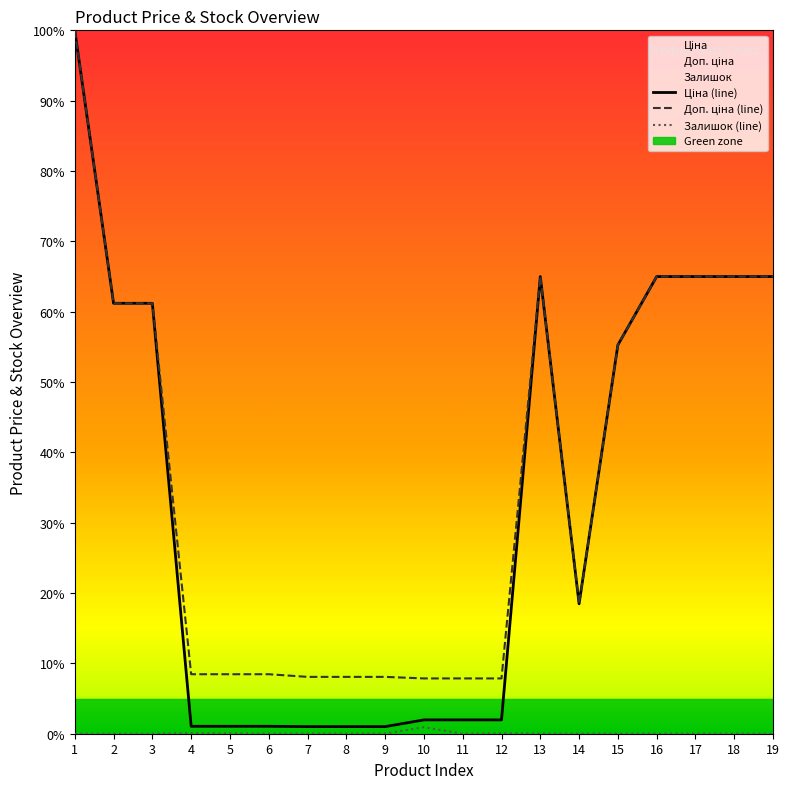

True or false: Залишок (line) and Доп. ціна (line) intersect in this chart.

False